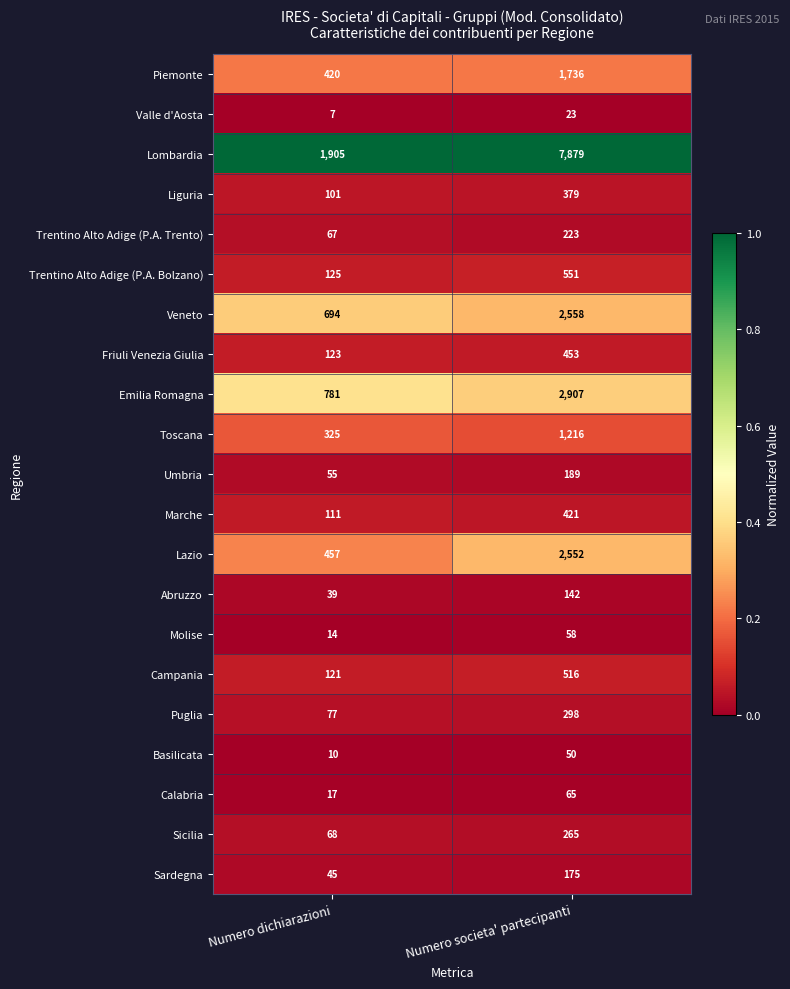

Rank the series by their maximum value, from lowest to highest.

Valle d'Aosta, Basilicata, Molise, Calabria, Abruzzo, Sardegna, Umbria, Trentino Alto Adige (P.A. Trento), Sicilia, Puglia, Liguria, Marche, Friuli Venezia Giulia, Campania, Trentino Alto Adige (P.A. Bolzano), Toscana, Piemonte, Lazio, Veneto, Emilia Romagna, Lombardia